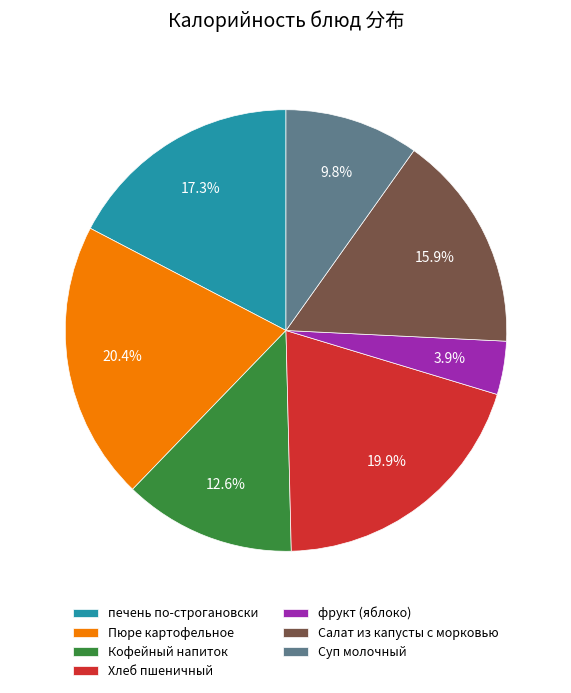

Which slice is the smallest?

фрукт (яблоко)